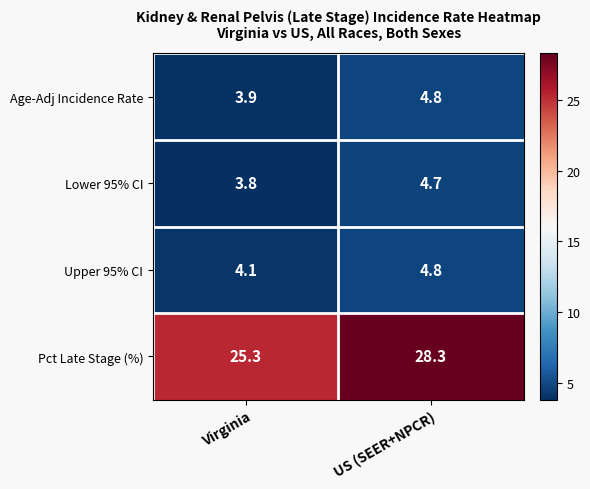

At which category is the sum across all series the highest?

US (SEER+NPCR)